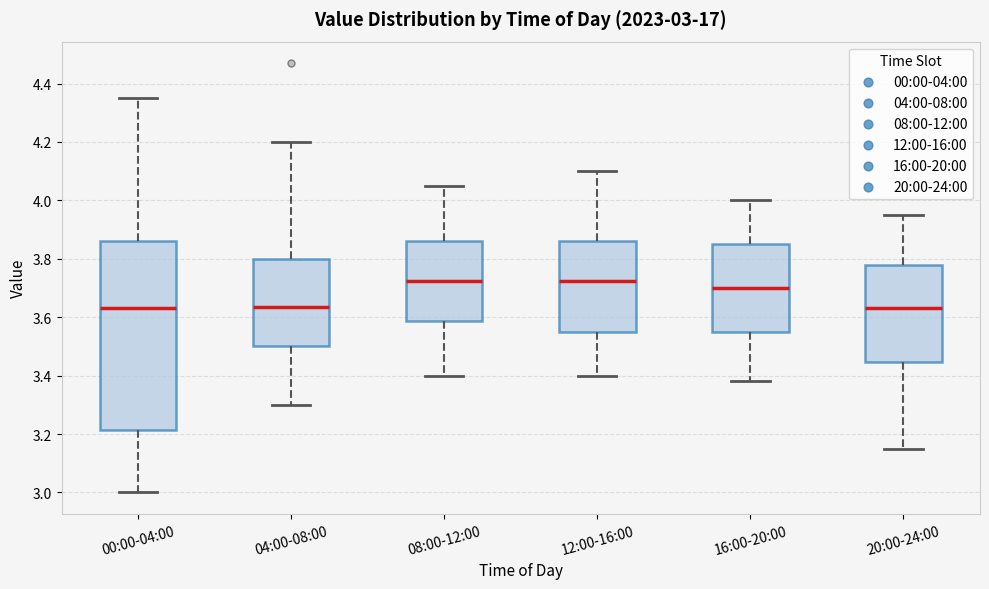

Which box is the tallest, from its lower edge to its upper edge?

00:00-04:00